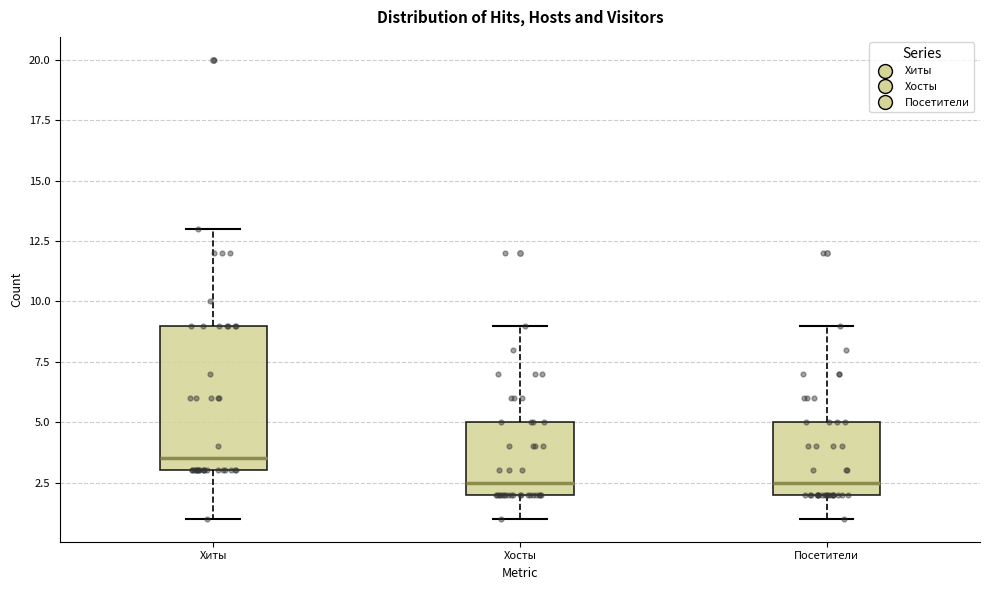

Reading left to right, read every box against the y-axis: the position of its median line, the range the box covers, and the ends of its whiskers. The values are not printed on the chart, so give them approximately, as read against the axis.

Хиты: median 3.5, box 3.0 to 9.0, whiskers 1.0 to 13.0
Хосты: median 2.5, box 2.0 to 5.0, whiskers 1.0 to 9.0
Посетители: median 2.5, box 2.0 to 5.0, whiskers 1.0 to 9.0